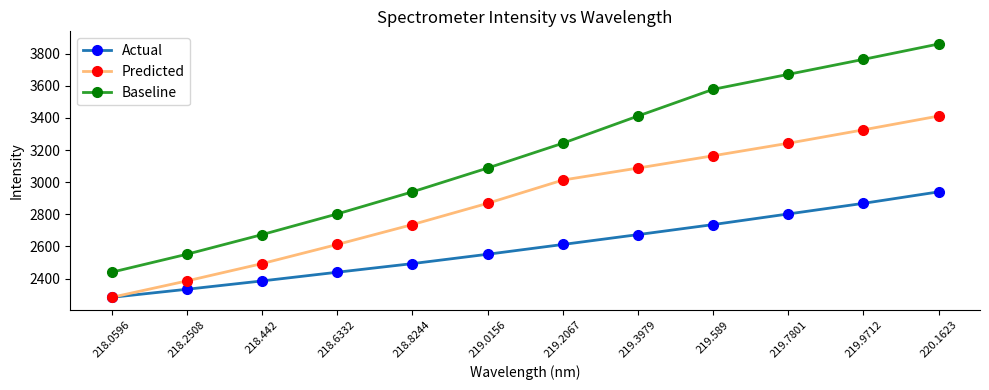

Reading left to right, what are all the values shown in this chart?

Actual: 2283.1	2333.4	2385.3	2439.5	2493.1	2551.4	2612.3	2673.7	2736.2	2802.4	2868.5	2940.0
Predicted: 2283.1	2385.3	2493.1	2612.3	2736.2	2868.5	3013.3	3088.1	3164.7	3242.6	3326.3	3412.1
Baseline: 2439.5	2551.4	2673.7	2802.4	2940.0	3088.1	3242.6	3412.1	3578.3	3671.8	3765.1	3860.7